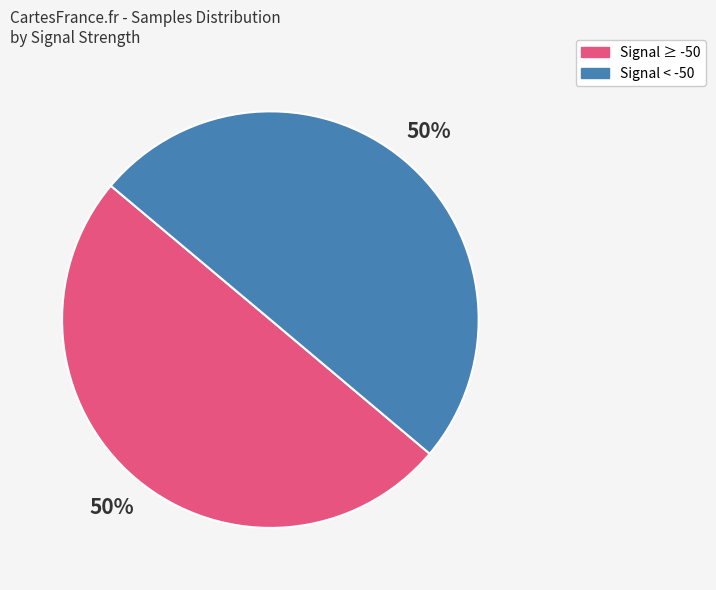

How many slices are in this pie chart?

2